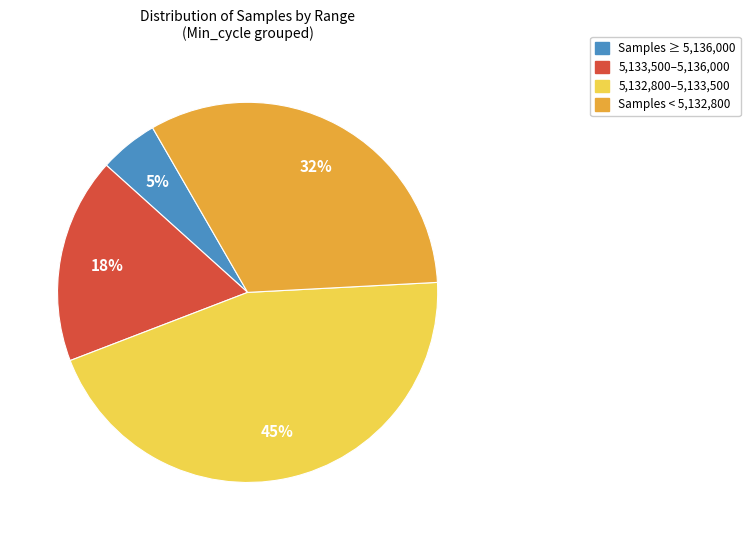

Between 5,133,500–5,136,000 and Samples ≥ 5,136,000, which is larger?

5,133,500–5,136,000